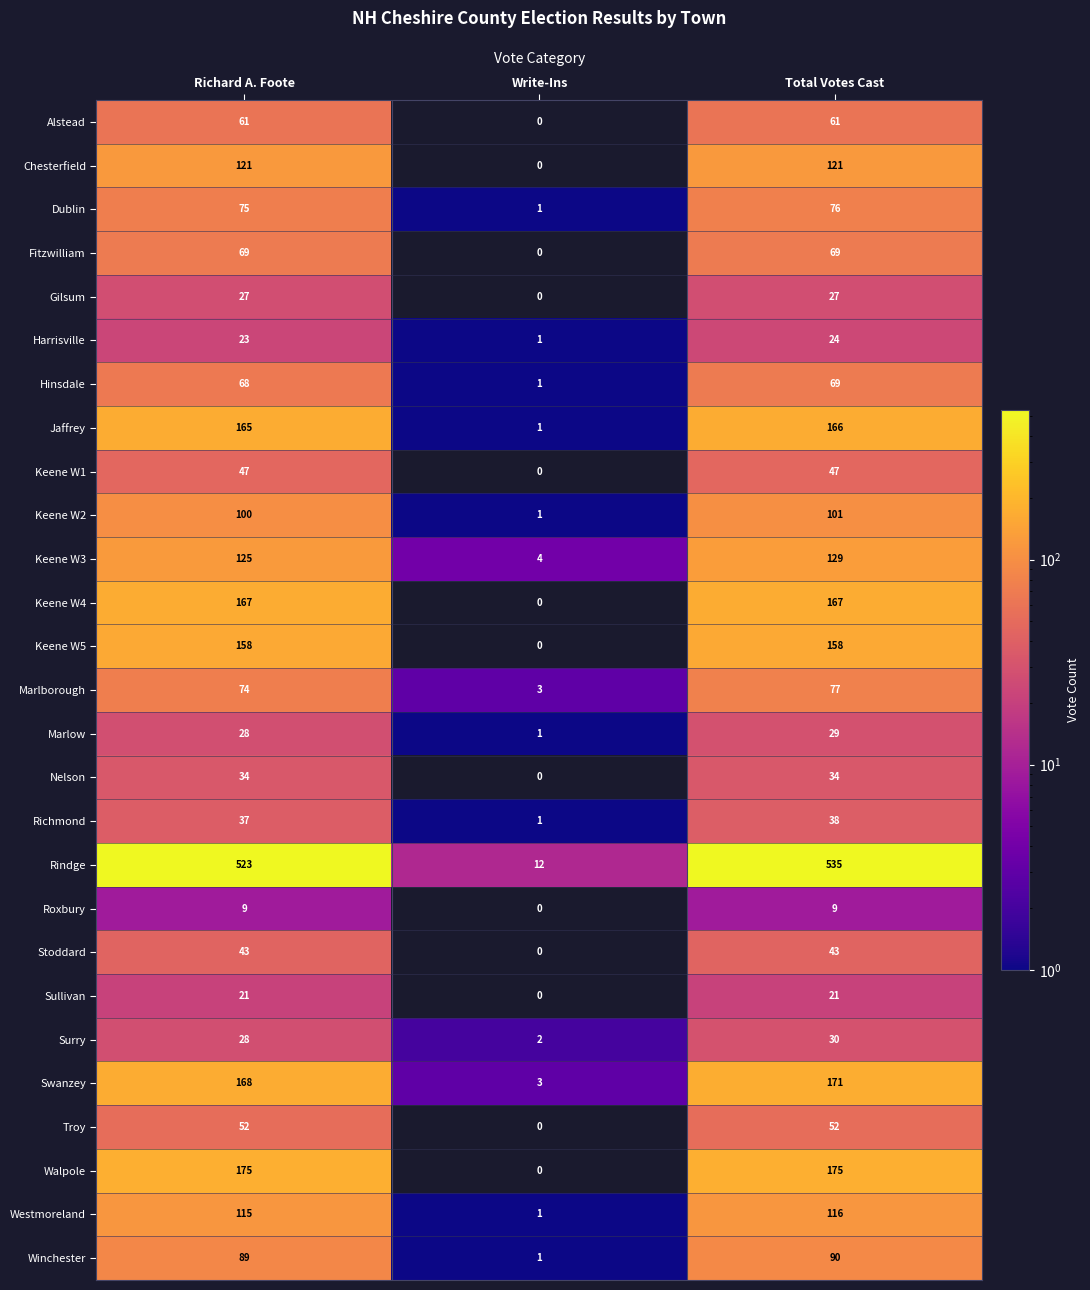

Rank the categories by Marlborough value from lowest to highest.

Write-Ins, Richard A. Foote, Total Votes Cast